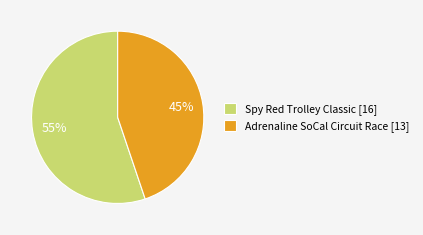

What is the largest slice in the pie chart?

Spy Red Trolley Classic